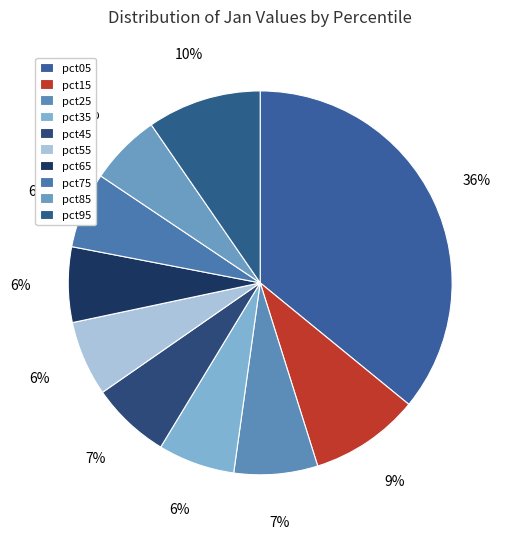

Between pct65 and pct25, which is larger?

pct25